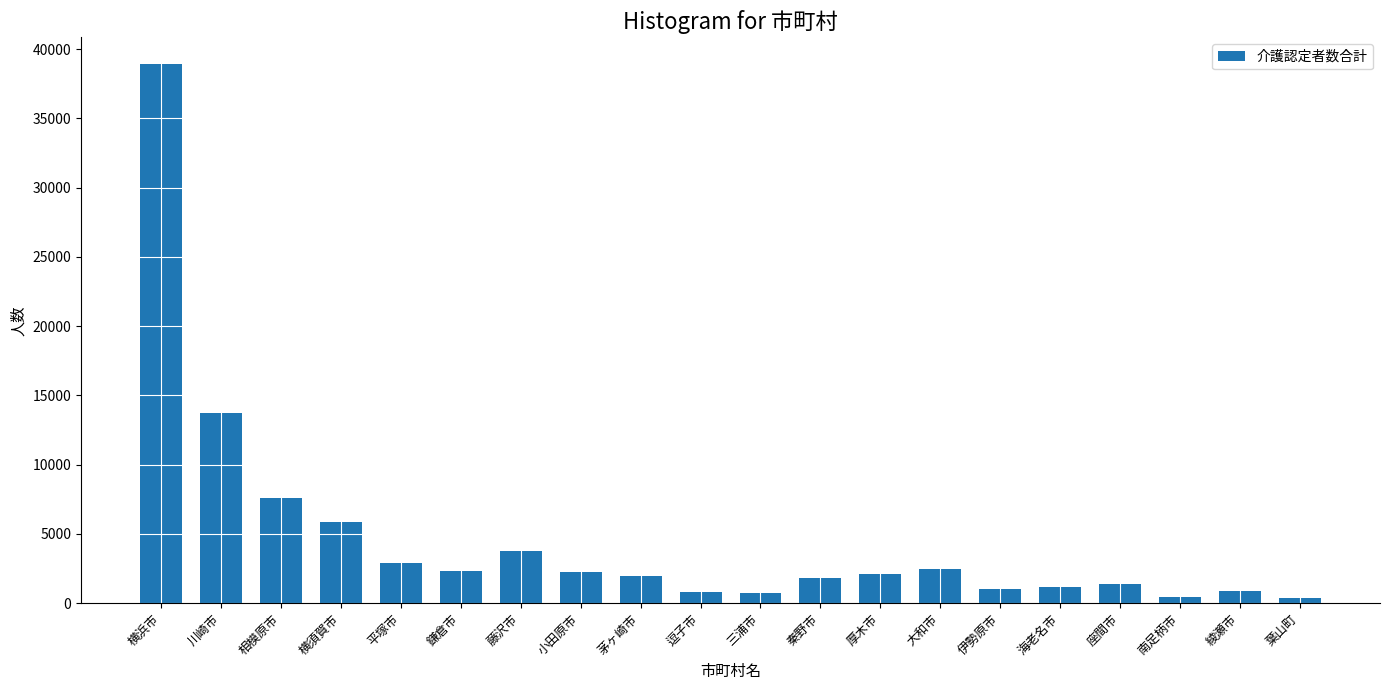

What is the value of the 12th bar from the left?

1820